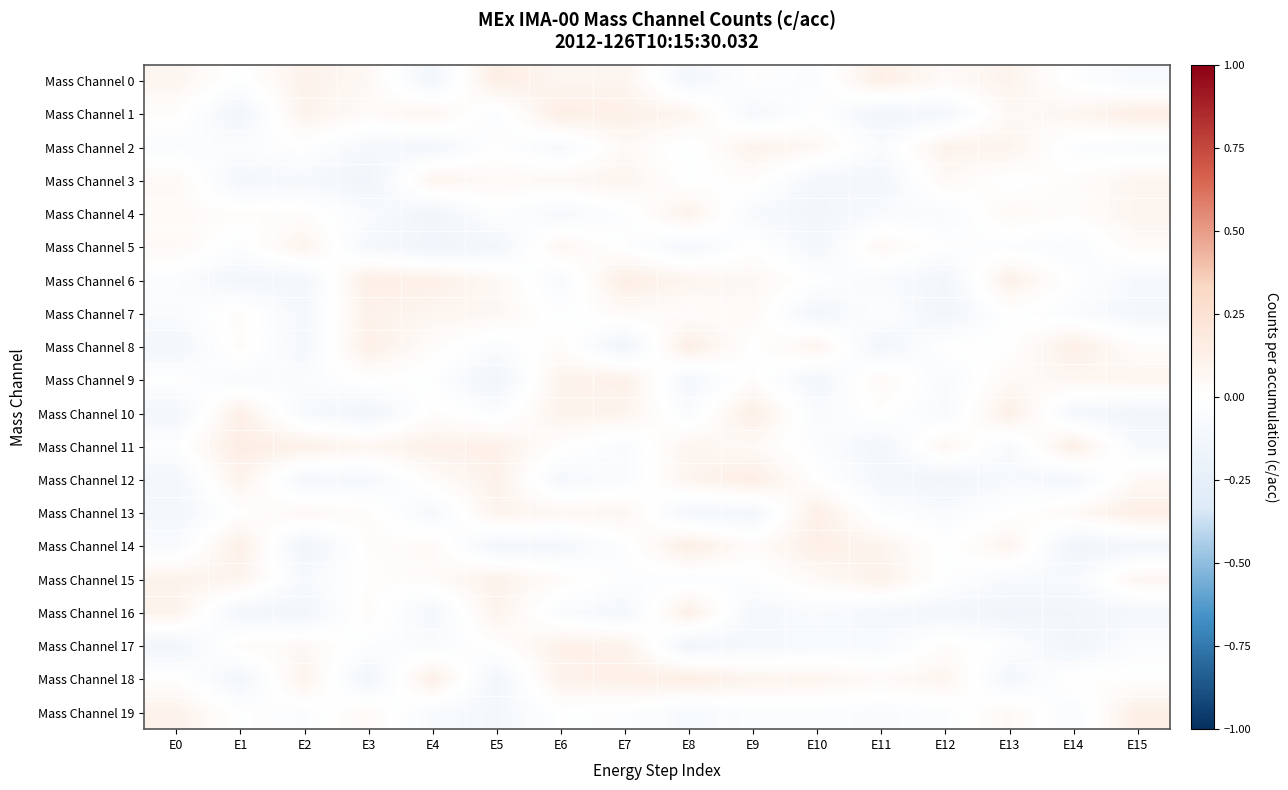

What is the spread (max minus min) of values at E2?

0.3